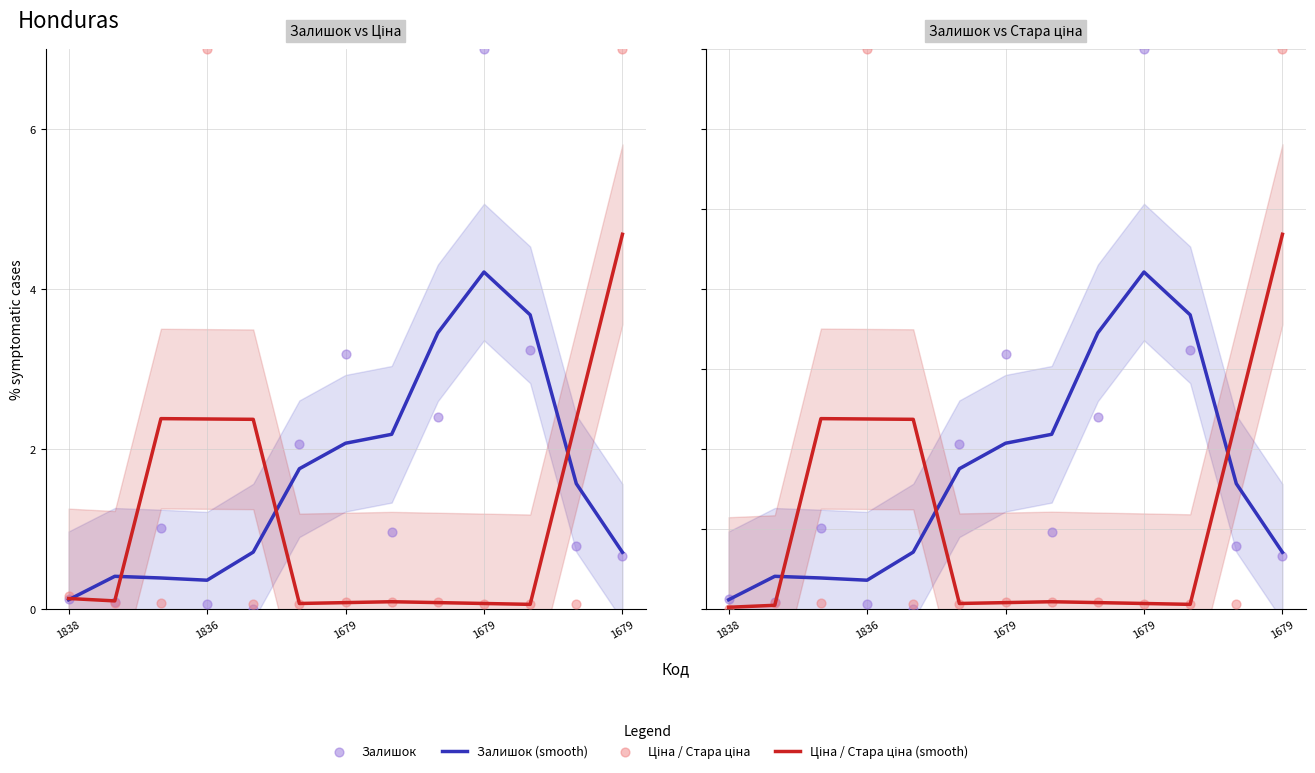

Is the value of Залишок (точки) at 1679 greater than the value of Залишок (smooth) at 1679?

Yes